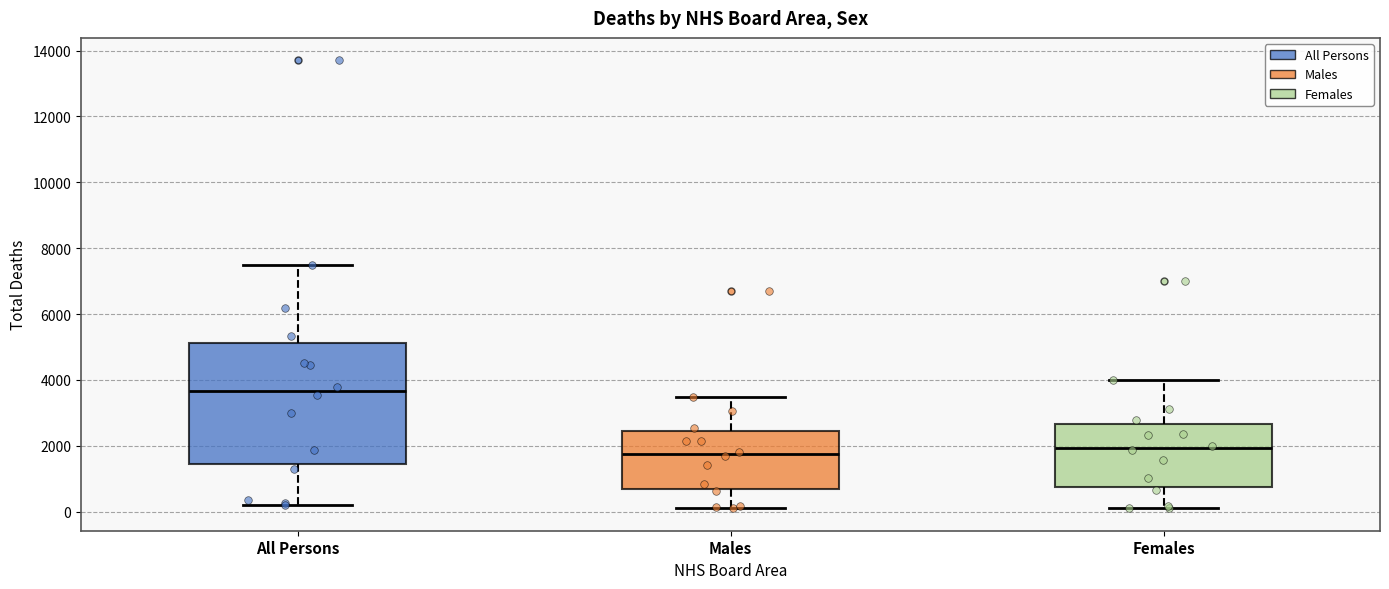

Reading left to right, read every box against the y-axis: the position of its median line, the range the box covers, and the ends of its whiskers. The values are not printed on the chart, so give them approximately, as read against the axis.

All Persons: median 3600, box 1400 to 5200, whiskers 200 to 7400
Males: median 1800, box 600 to 2400, whiskers 200 to 3400
Females: median 2000, box 800 to 2600, whiskers 200 to 4000